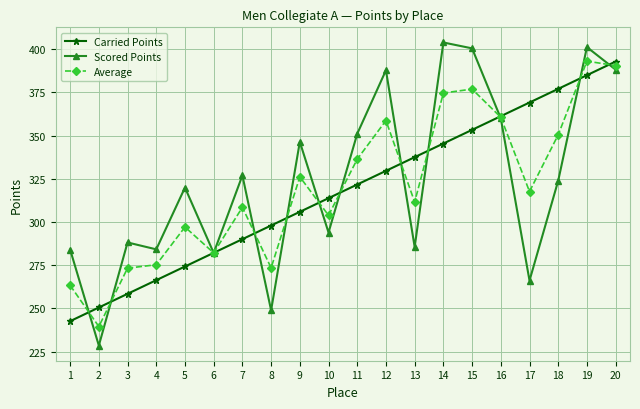

Is it true that Average equals 92.3 at 1?

False